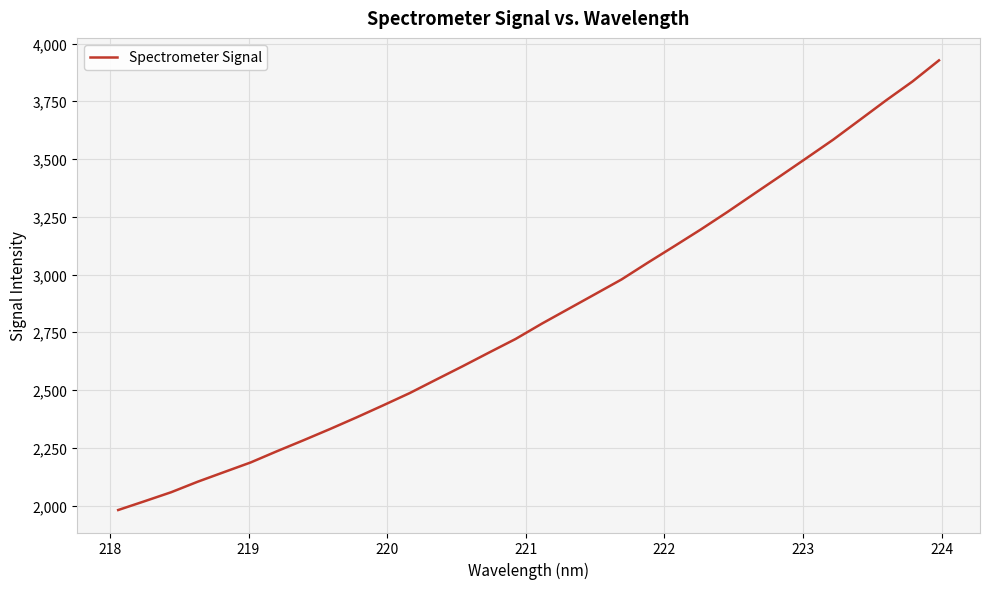

How many distinct data groups are displayed?

1